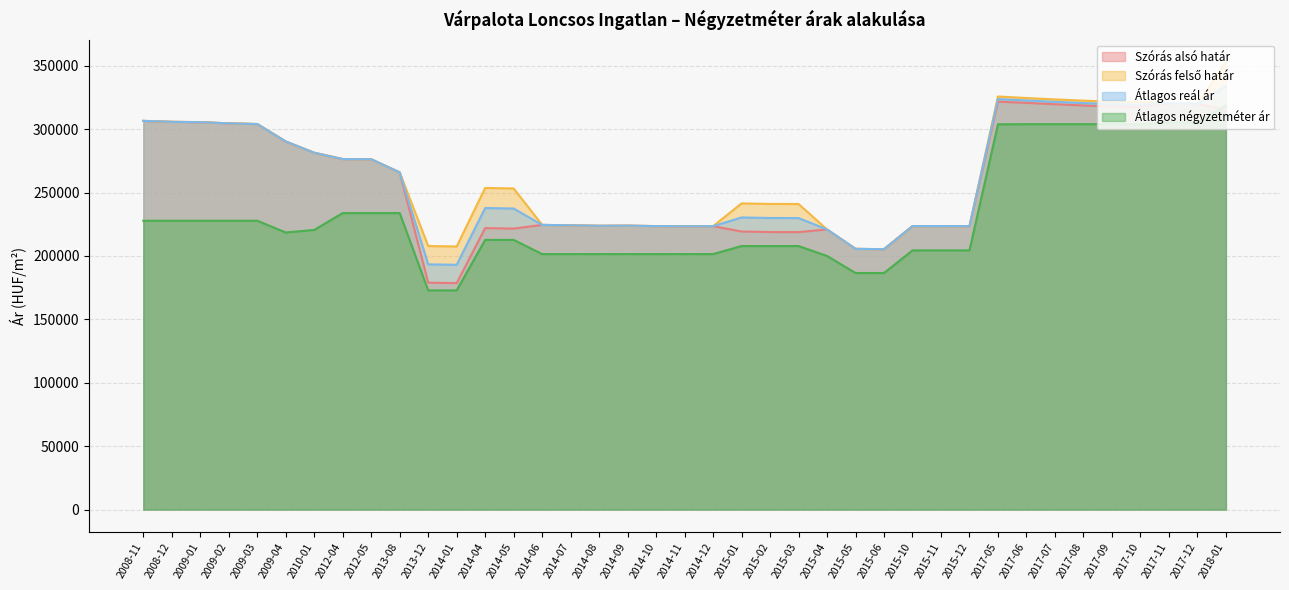

What is the maximum value for Átlagos négyzetméter ár?

318552